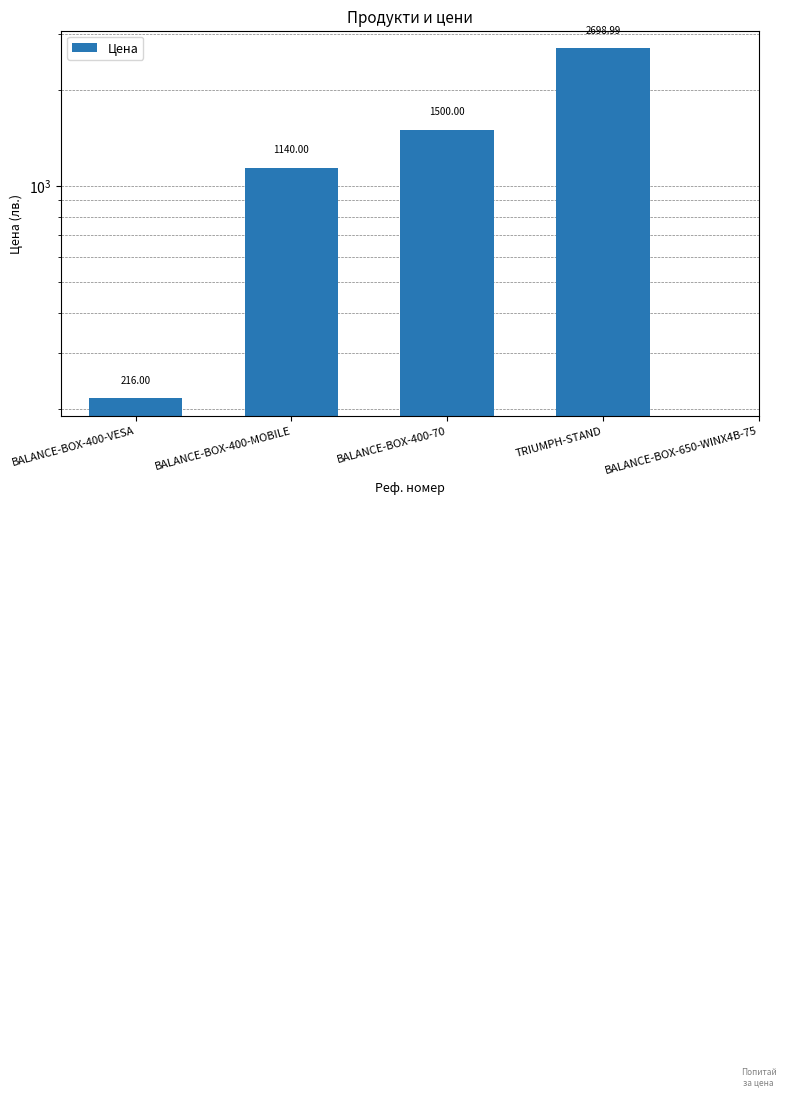

Is it true that the value at TRIUMPH-STAND is 3984.7?

False